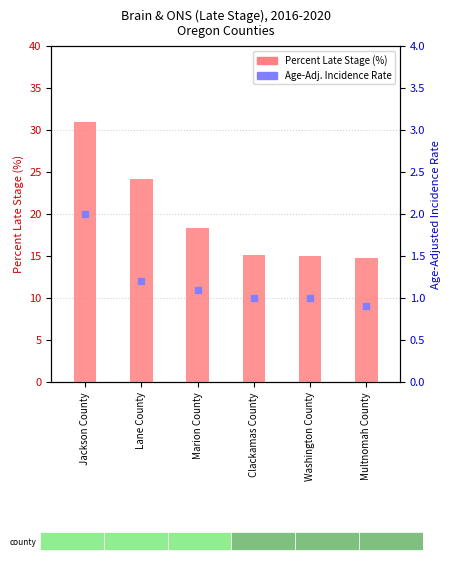

At which category is the sum across all series the highest?

Jackson County